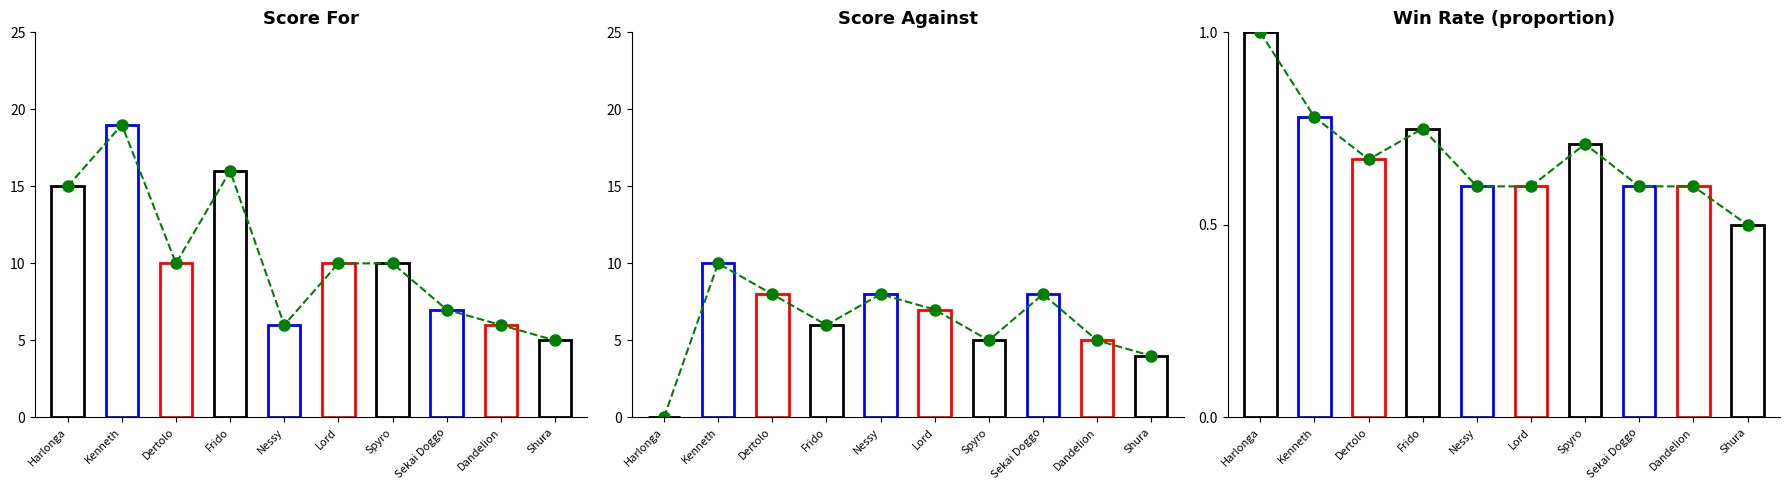

How many data points in Score against trend are less than 7?

5